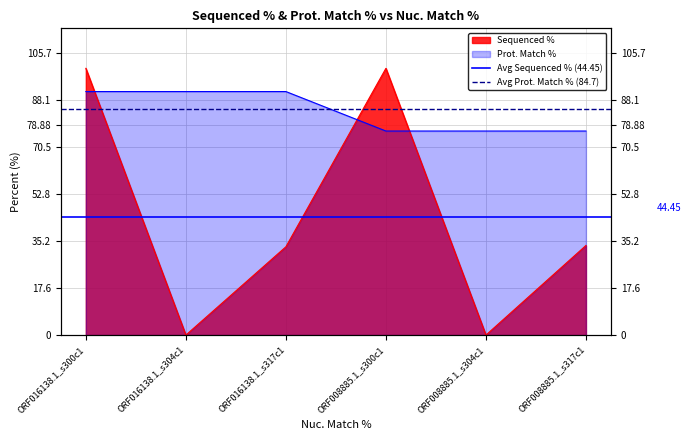

At which category does the chart reach its peak across all series?

ORF016138.1_s300c1